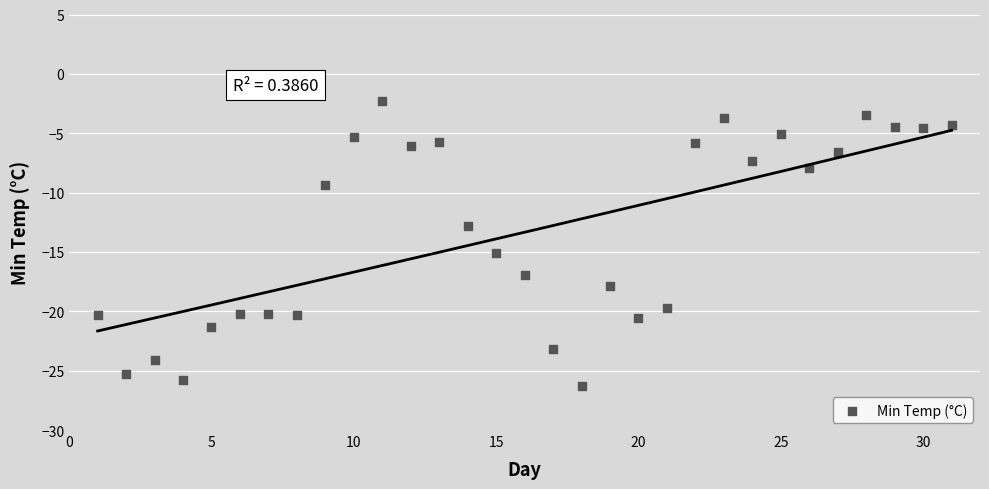

What is the range of X values (max minus min)?

30.0